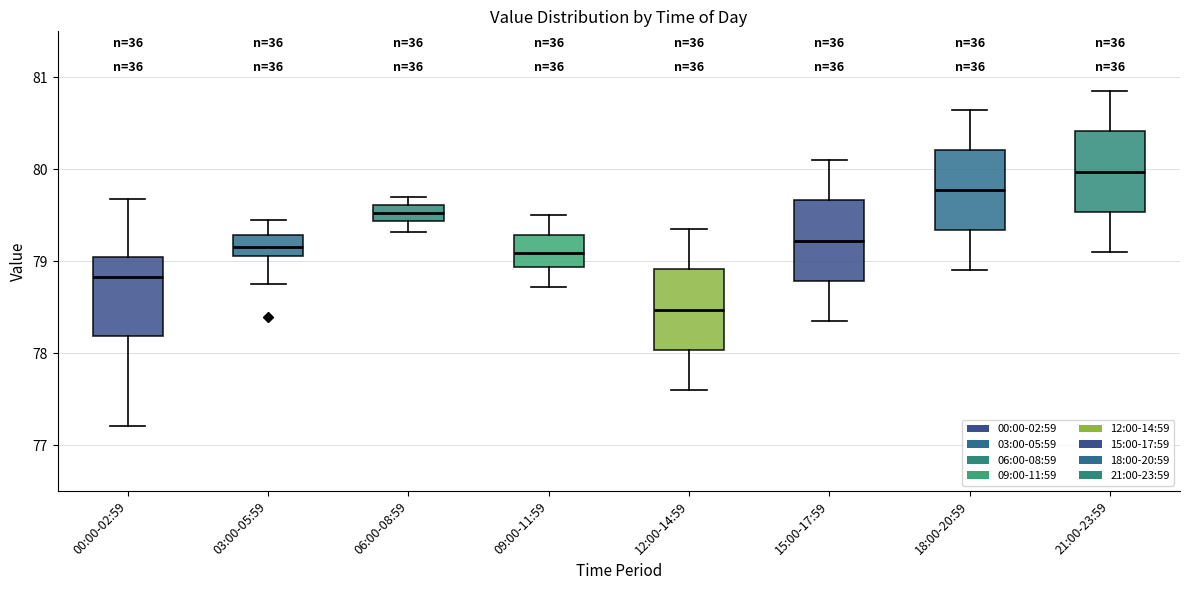

Where is the upper edge of the box for 03:00-05:59 on the y-axis? The values are not printed on the chart, so give them approximately, as read against the axis.

79.3